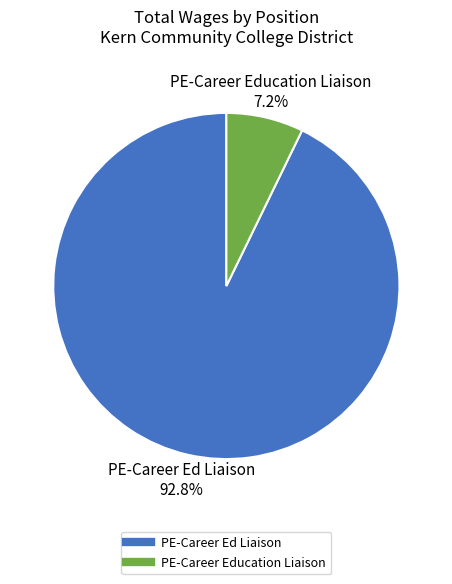

What percentage is the PE-Career Ed Liaison slice, to the nearest percent?

93%